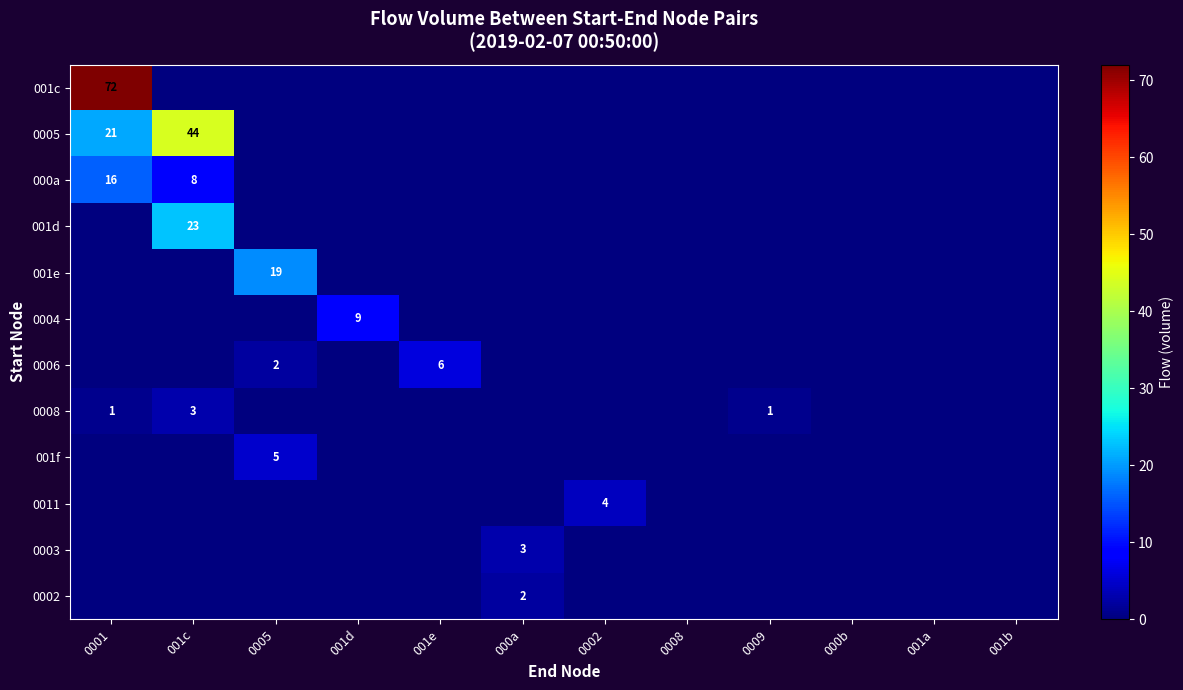

What is the greatest value displayed?

72